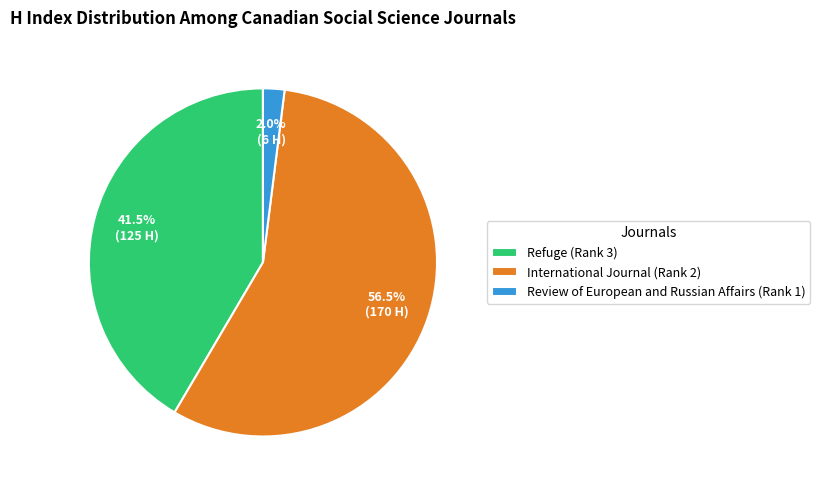

Which slice is the smallest?

Review of European and Russian Affairs (Rank 1)